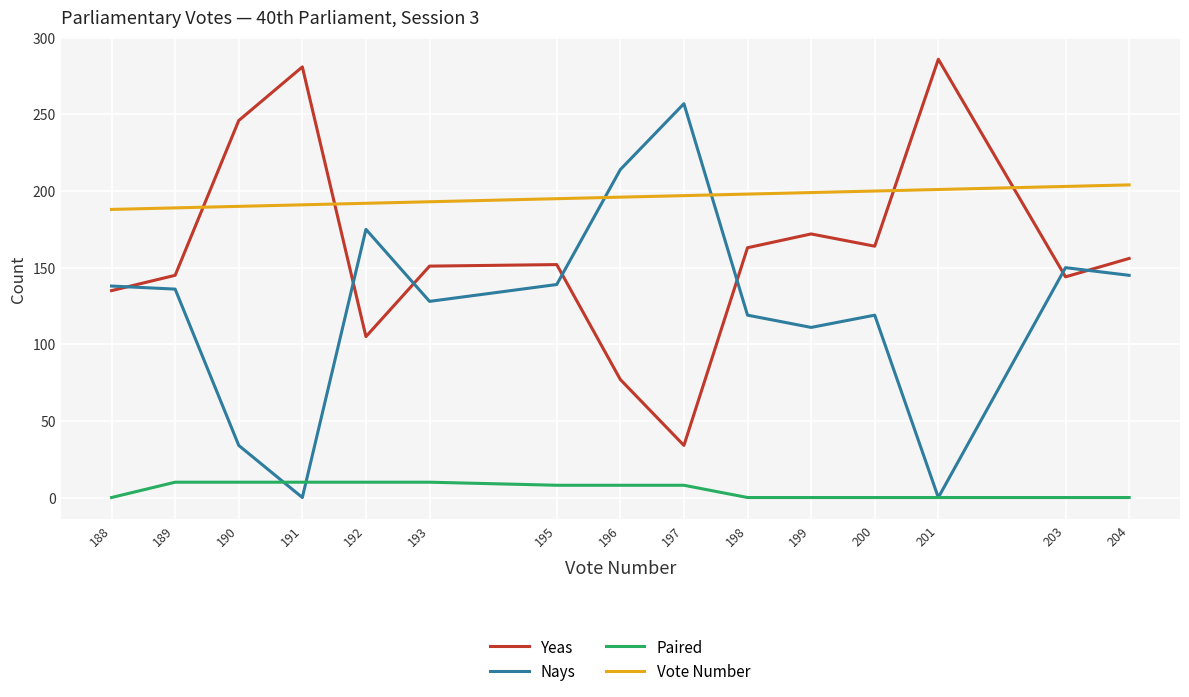

Rank the series at 193 from lowest to highest value.

Paired, Nays, Yeas, Vote Number